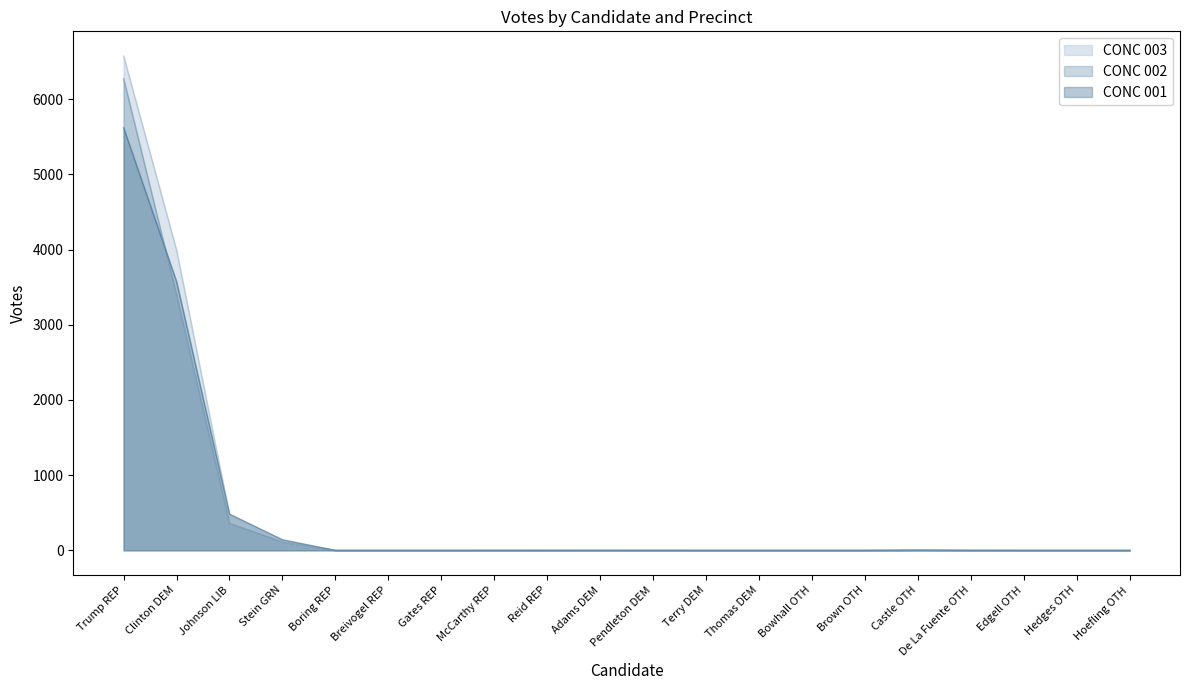

What is the label of the 16th point from the right?

Boring REP